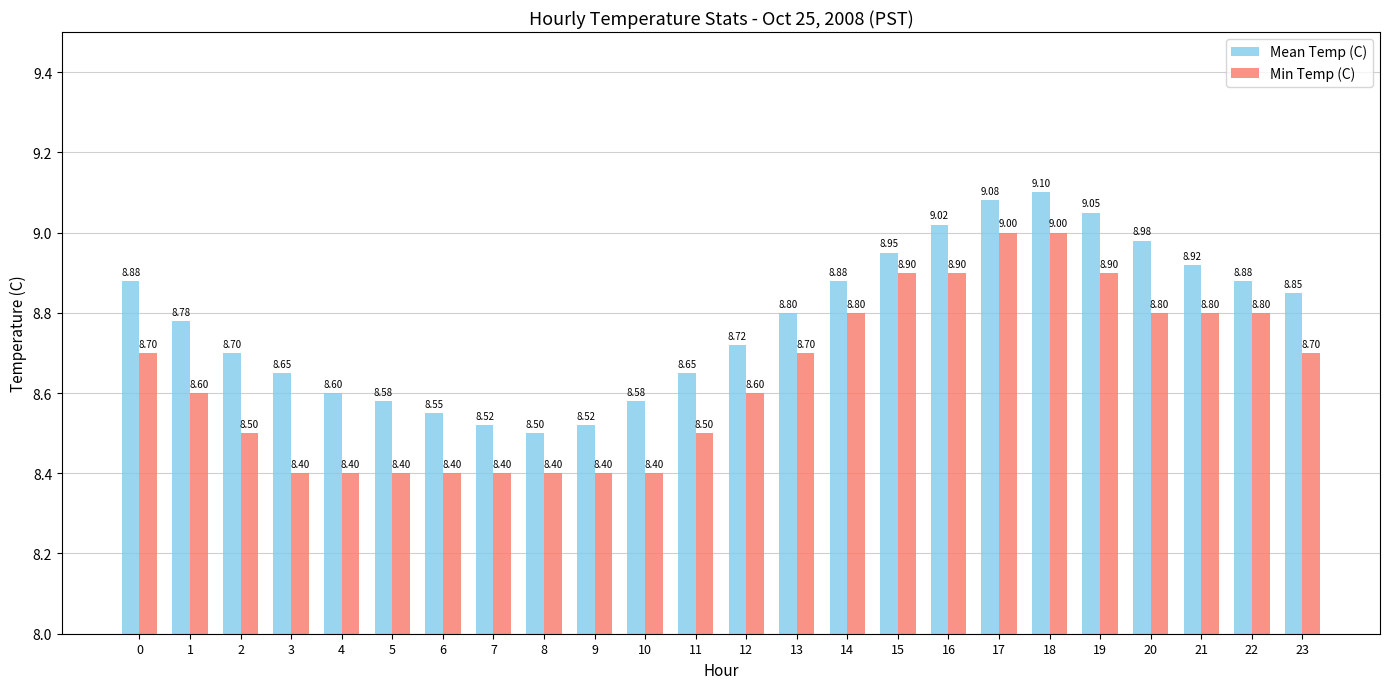

At which label is Mean Temp (C) closest to 8?

8